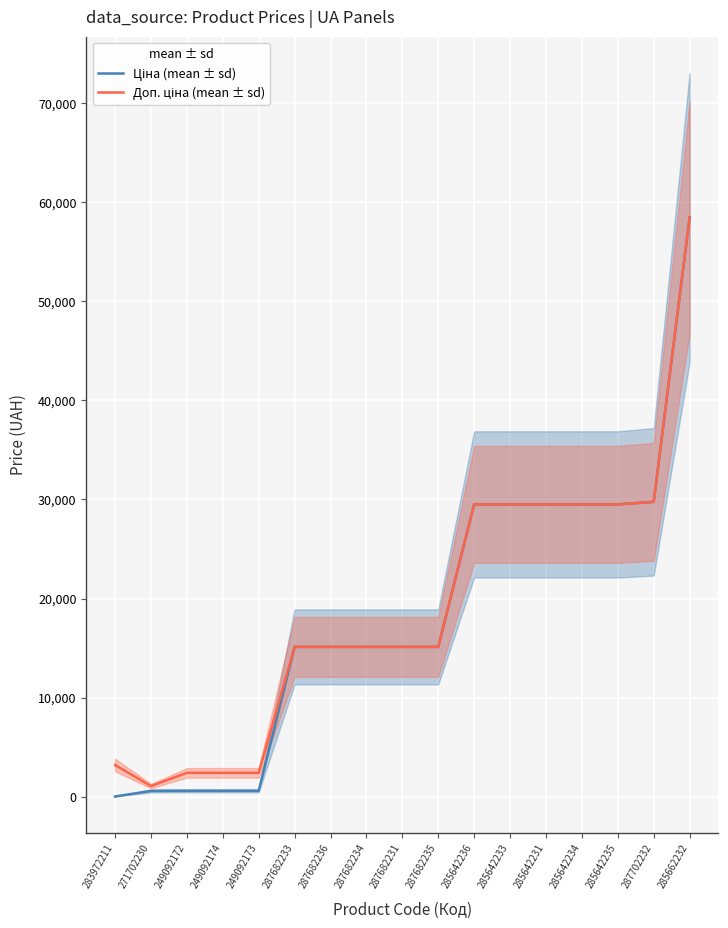

What position from the left is 287682235?

10